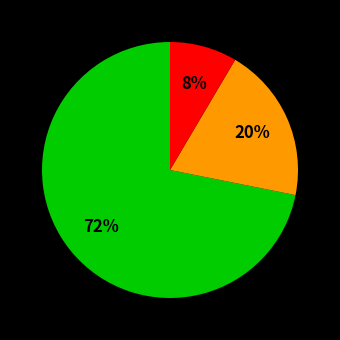

To the nearest percent, what is the average slice percentage?

33%